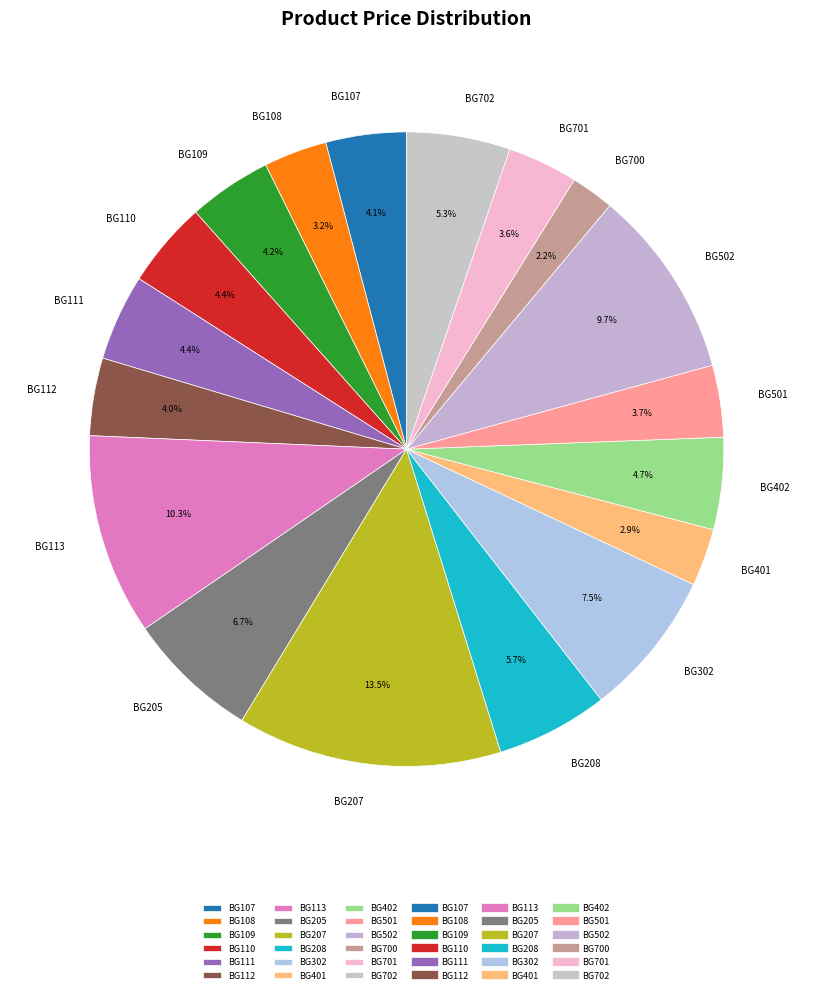

How many segments does this pie chart have?

18